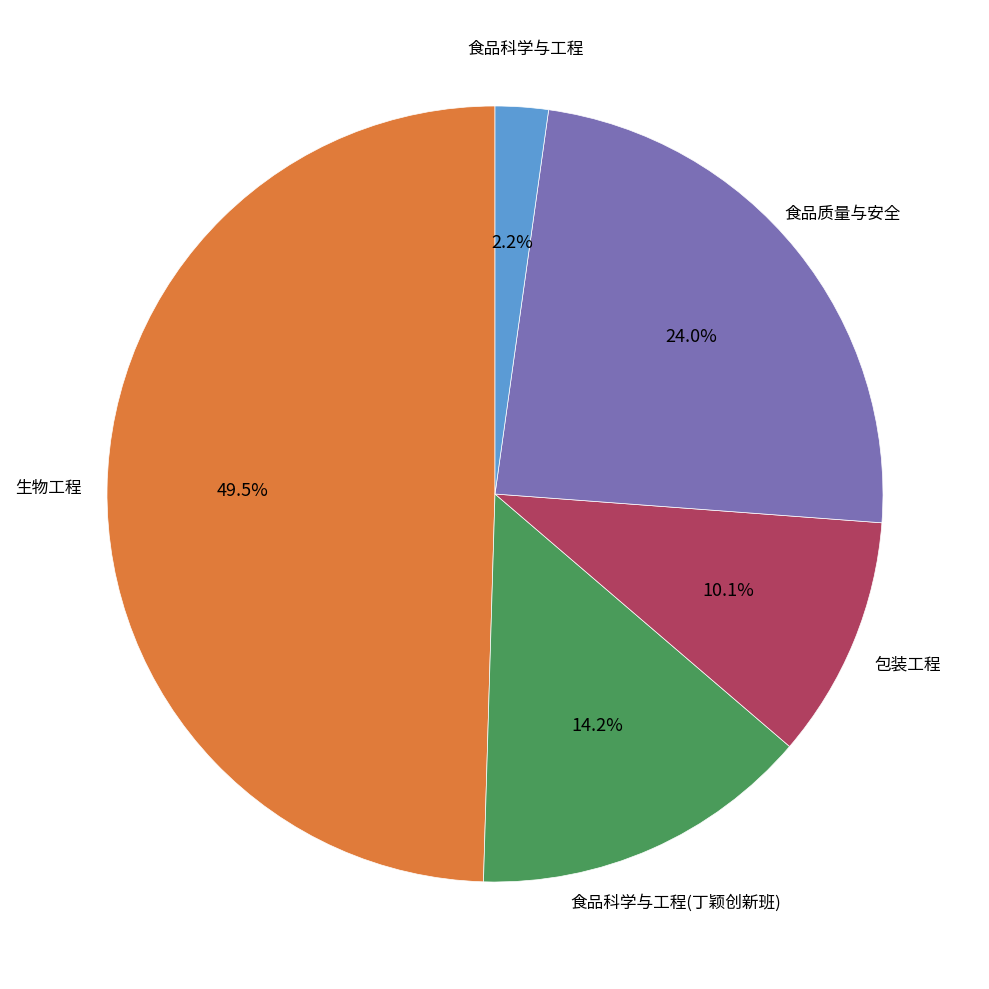

Is there any slice that represents more than half of the pie?

No